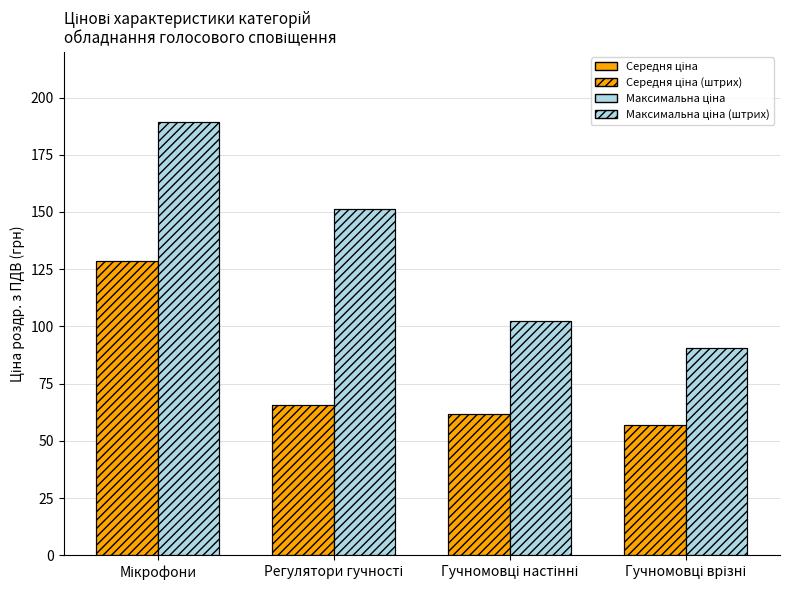

Where does the Максимальна ціна series first go above 151?

Мікрофони